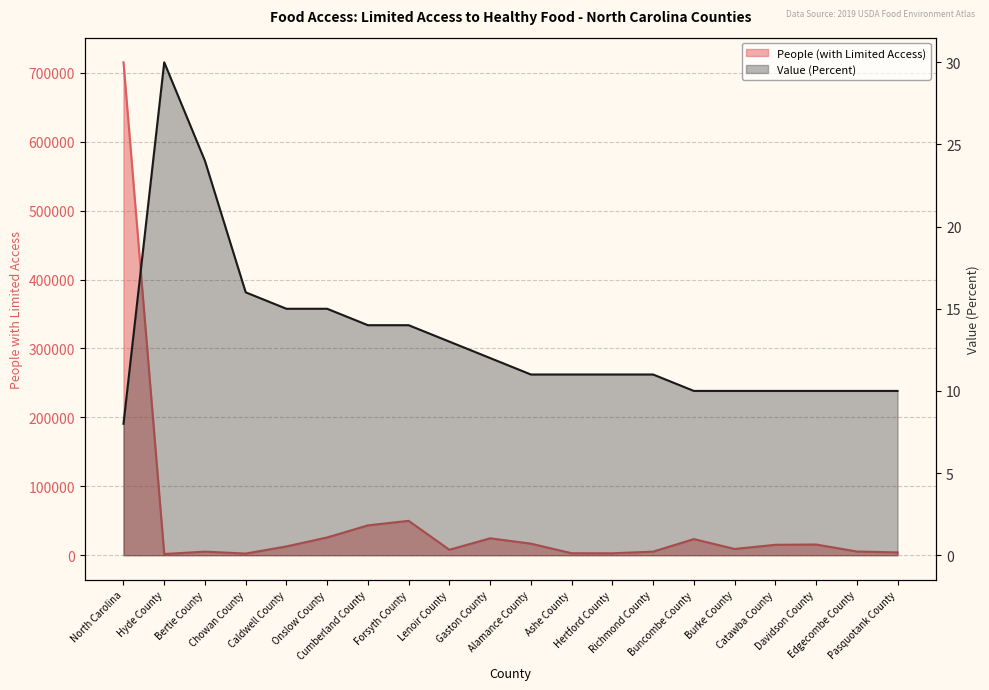

What is the spread (max minus min) of values at Gaston County?

24522